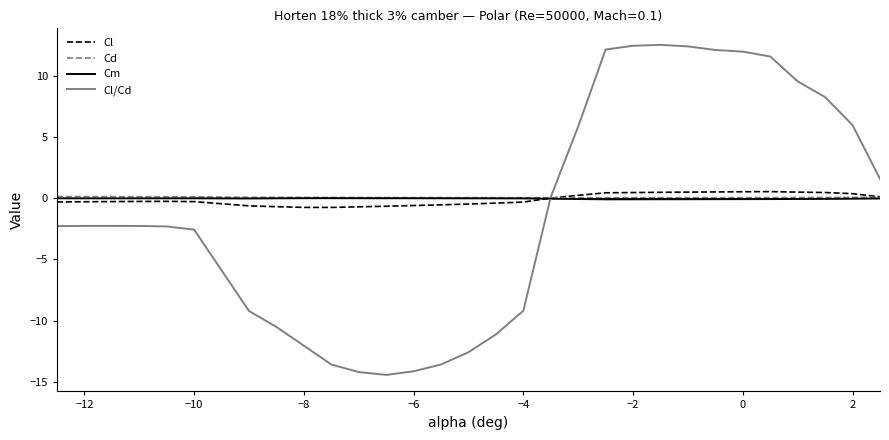

What is the difference between the second highest and second lowest values in the Cm series?

0.1